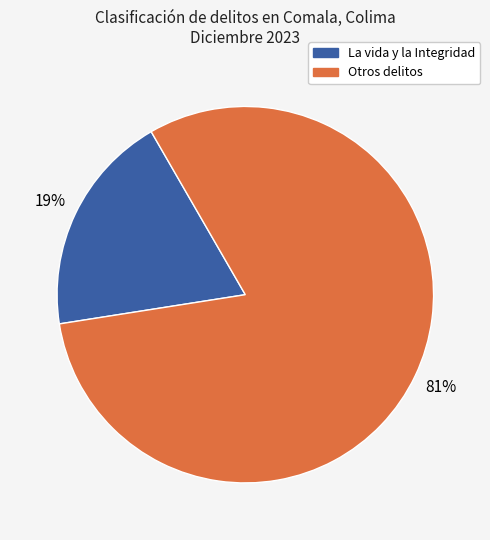

Is there a majority slice in this chart?

Yes